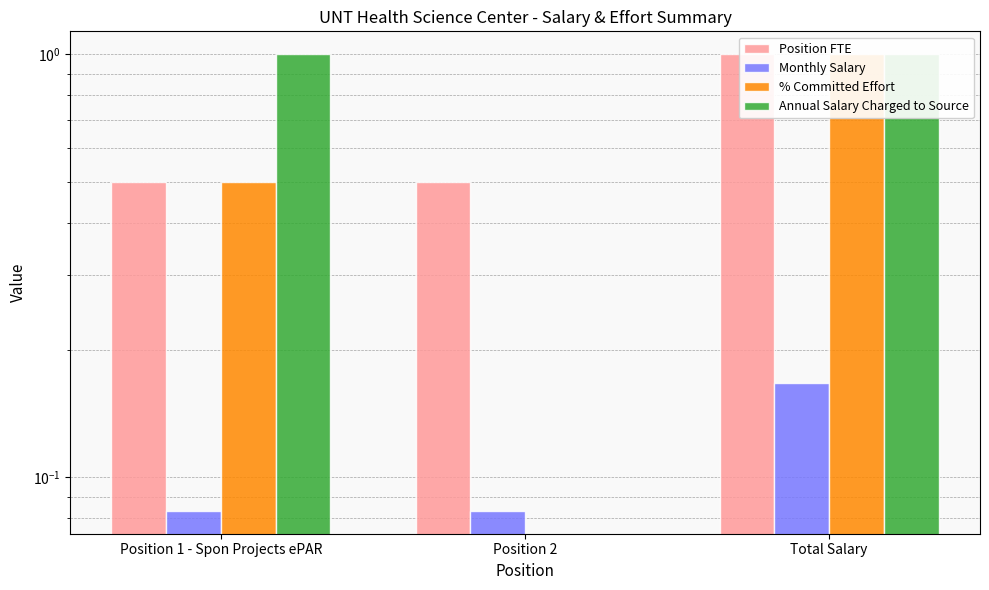

Between Position 1 - Spon Projects ePAR and Total Salary, which series saw the biggest shift?

Position FTE